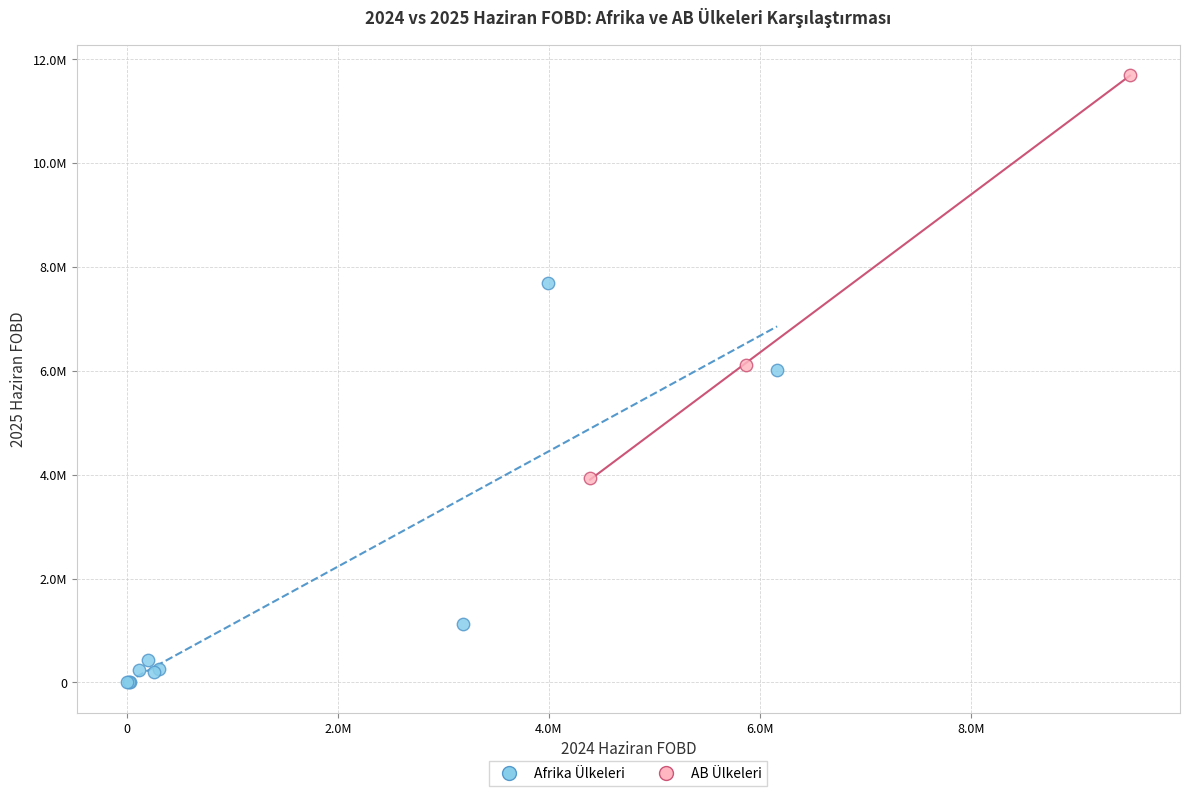

Which series contains the highest Y value?

AB Ülkeleri